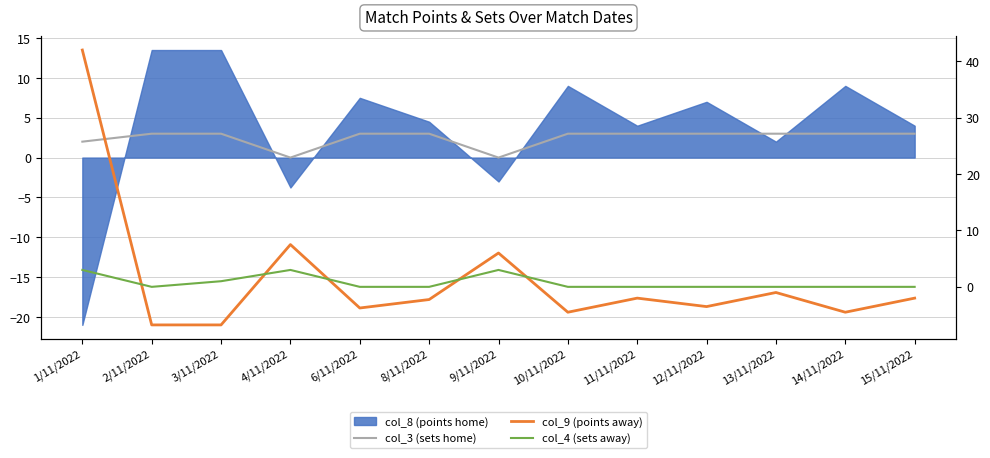

True or false: col_9 (points away) has a value of 42.0 at 1/11/2022.

True